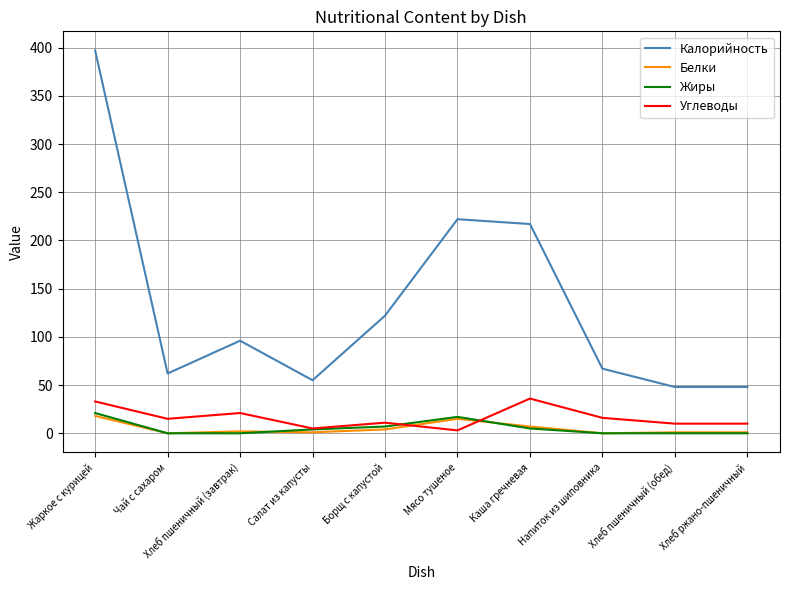

What is the difference between the second highest and second lowest values in the Углеводы series?

28